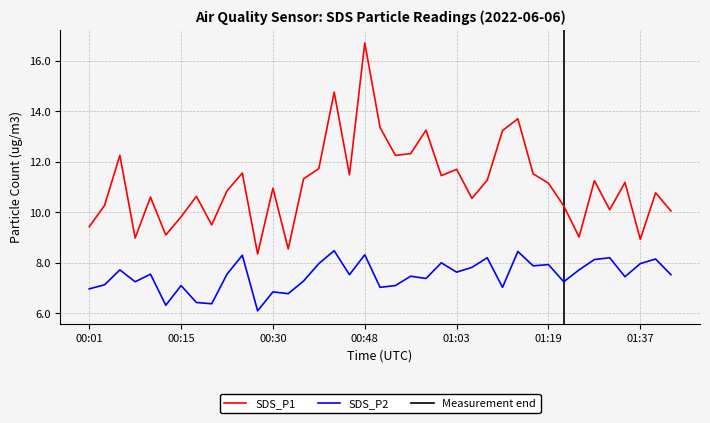

Reading right to left, transcribe all the data shown in this chart.

SDS_P1: 01:43=10.1	01:40=10.8	01:37=8.9	01:35=11.2	01:32=10.1	01:30=11.2	01:27=9.0	01:21=10.2	01:19=11.2	01:16=11.5	01:13=13.7	01:11=13.2	01:08=11.3	01:06=10.6	01:03=11.7	01:01=11.4	00:58=13.2	00:56=12.3	00:53=12.2	00:51=13.3	00:48=16.7	00:45=11.5	00:42=14.8	00:40=11.7	00:38=11.3	00:35=8.6	00:30=10.9	00:28=8.3	00:25=11.6	00:23=10.8	00:20=9.5	00:18=10.6	00:15=9.8	00:13=9.1	00:11=10.6	00:08=9.0	00:06=12.2	00:03=10.3	00:01=9.4
SDS_P2: 01:43=7.5	01:40=8.2	01:37=8.0	01:35=7.5	01:32=8.2	01:30=8.1	01:27=7.7	01:21=7.2	01:19=7.9	01:16=7.9	01:13=8.4	01:11=7.0	01:08=8.2	01:06=7.8	01:03=7.6	01:01=8.0	00:58=7.4	00:56=7.5	00:53=7.1	00:51=7.0	00:48=8.3	00:45=7.5	00:42=8.5	00:40=8.0	00:38=7.3	00:35=6.8	00:30=6.8	00:28=6.1	00:25=8.3	00:23=7.5	00:20=6.4	00:18=6.4	00:15=7.1	00:13=6.3	00:11=7.5	00:08=7.2	00:06=7.7	00:03=7.1	00:01=7.0